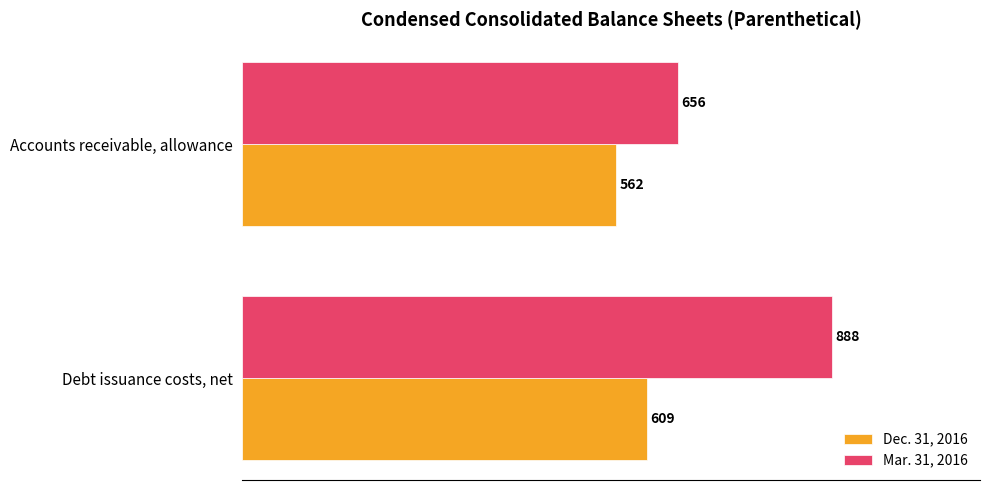

Is it true that Mar. 31, 2016 equals 656 at Accounts receivable, allowance?

True